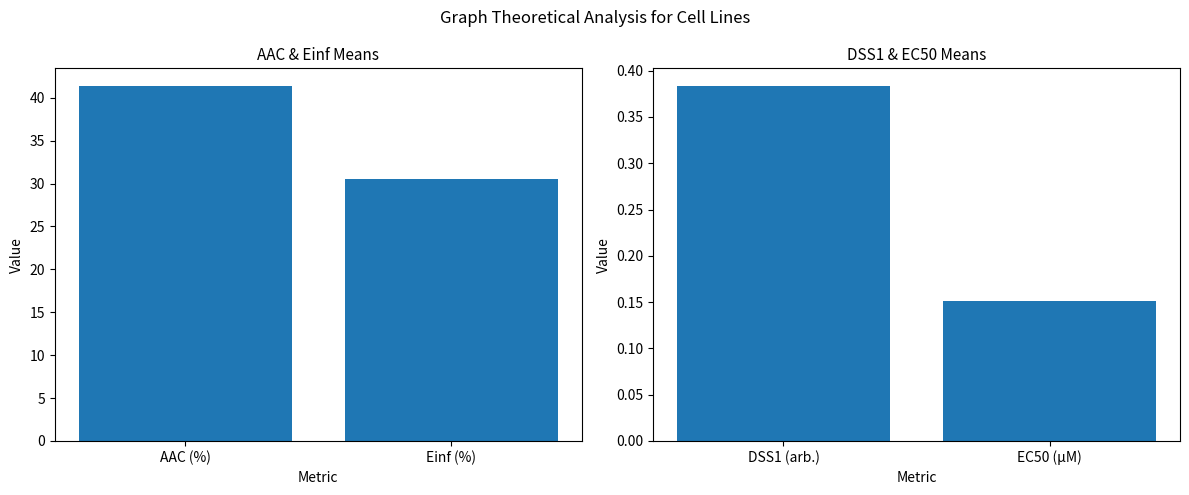

What is the ratio of the value at Einf (%) to the value at AAC (%)?

0.7